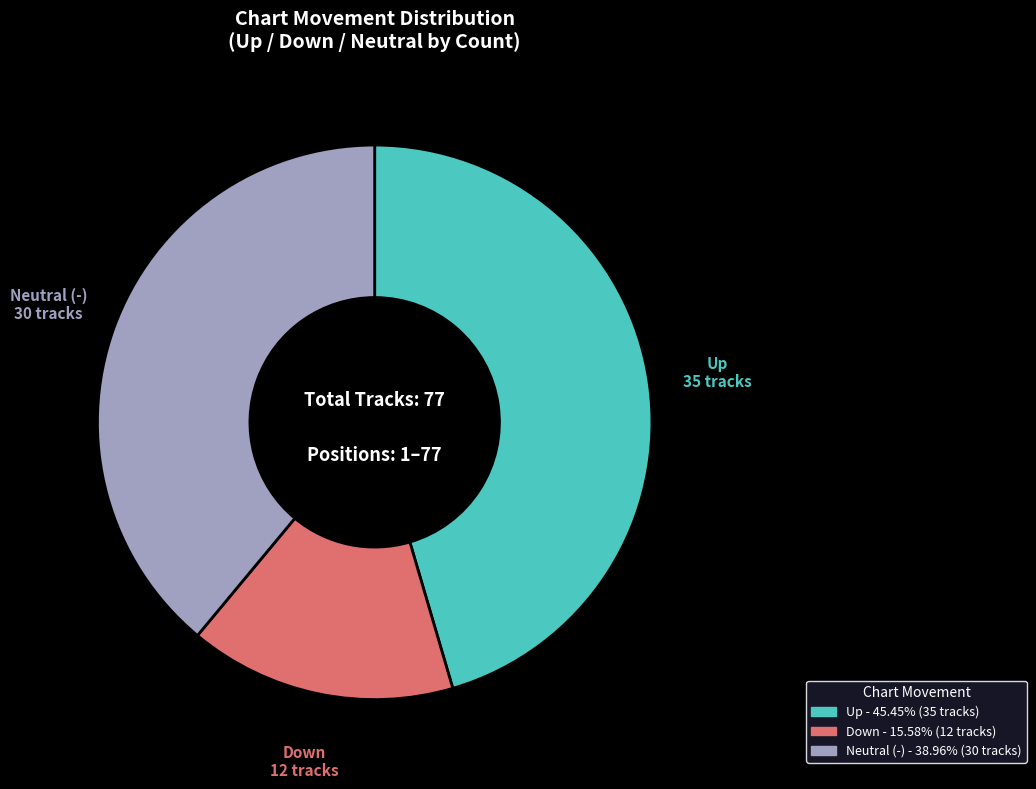

How many slices are in this pie chart?

3